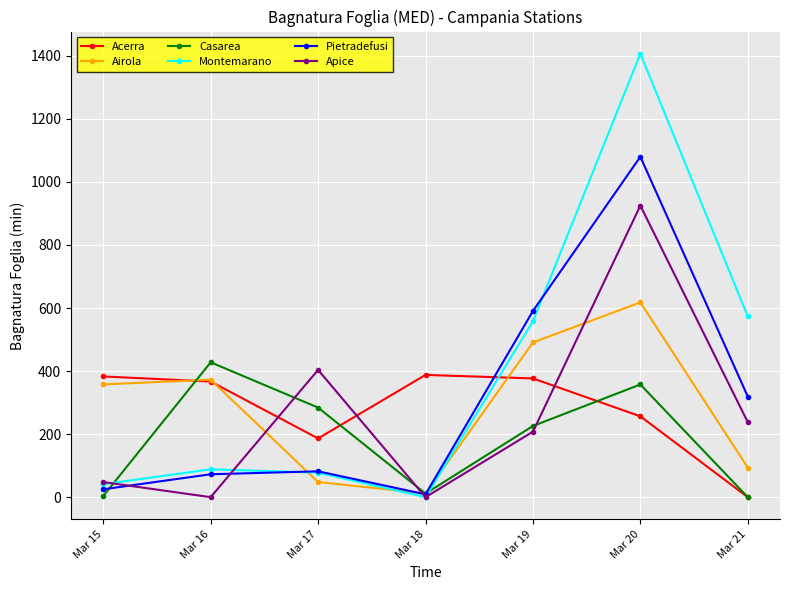

Where do Apice and Airola first cross each other?

Mar 16 and Mar 17